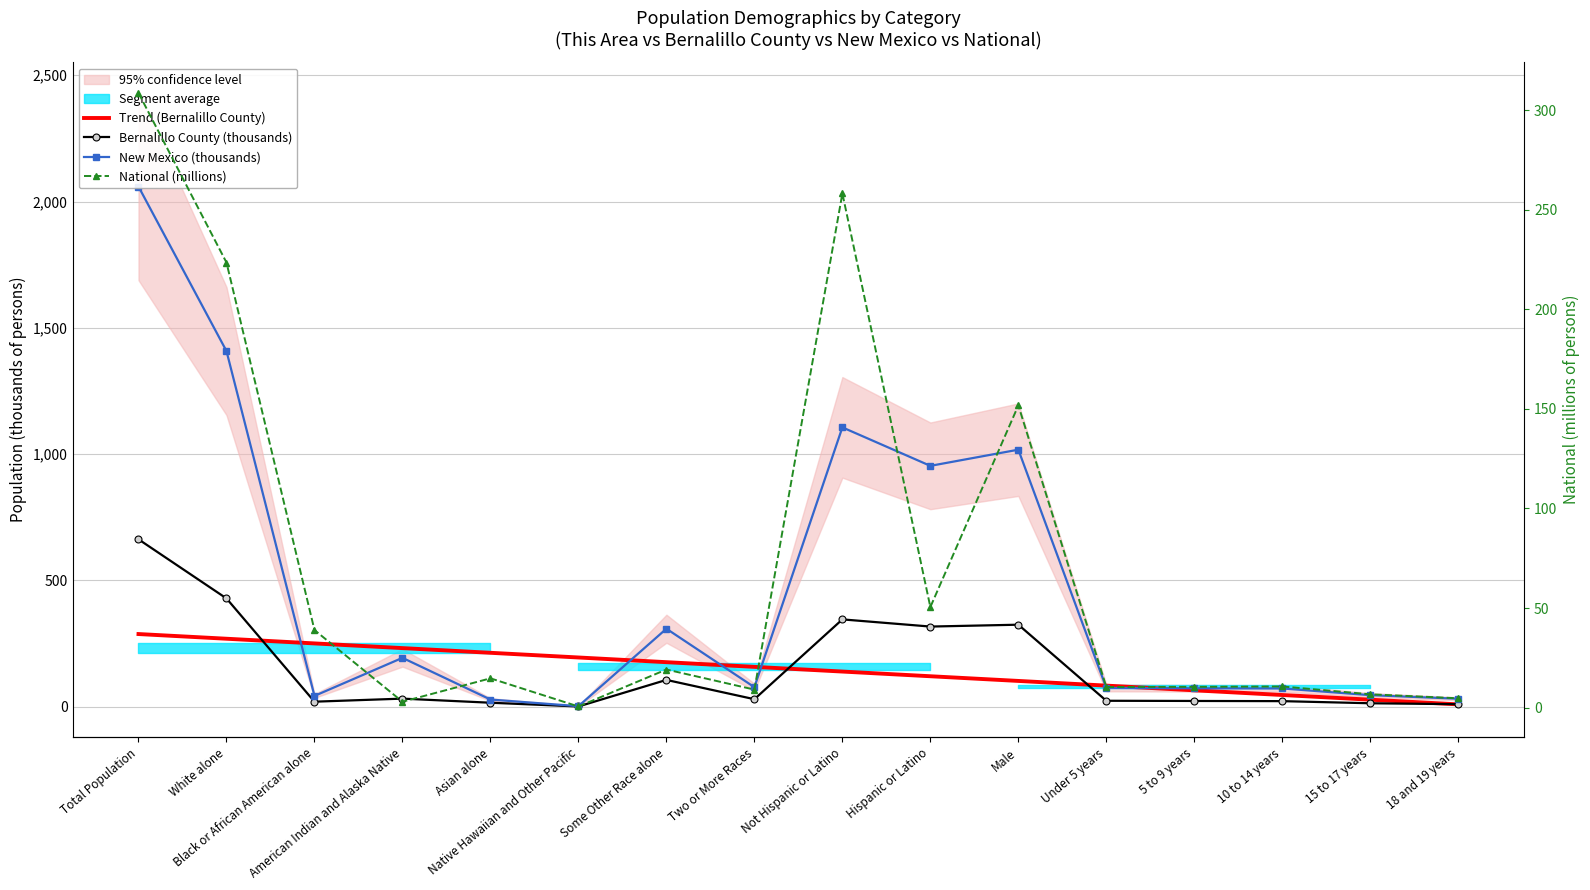

Which category has the lowest value across all series?

Native Hawaiian and Other Pacific